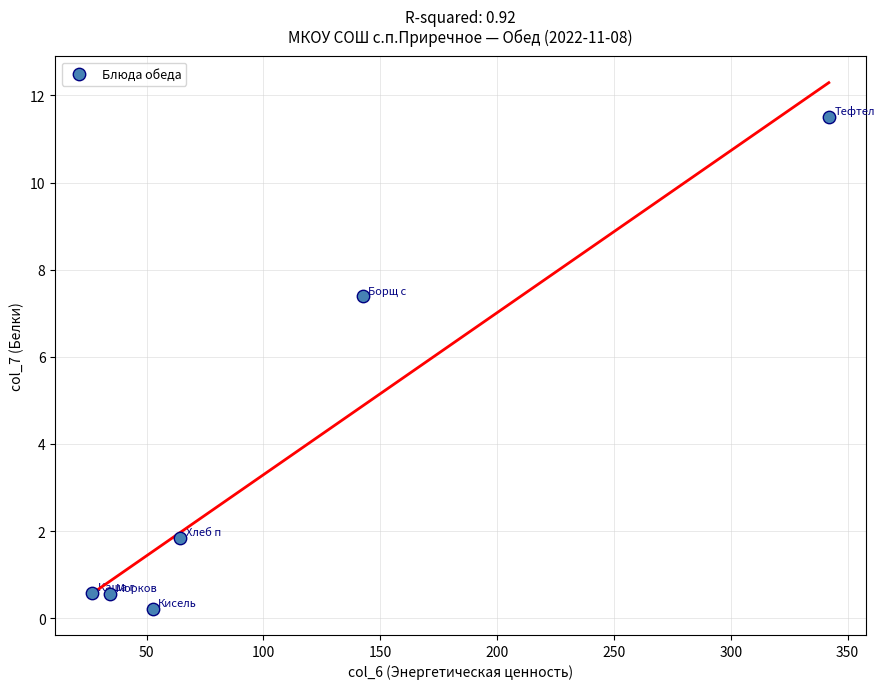

What Y value in the scatter plot is closest to 5?

7.4